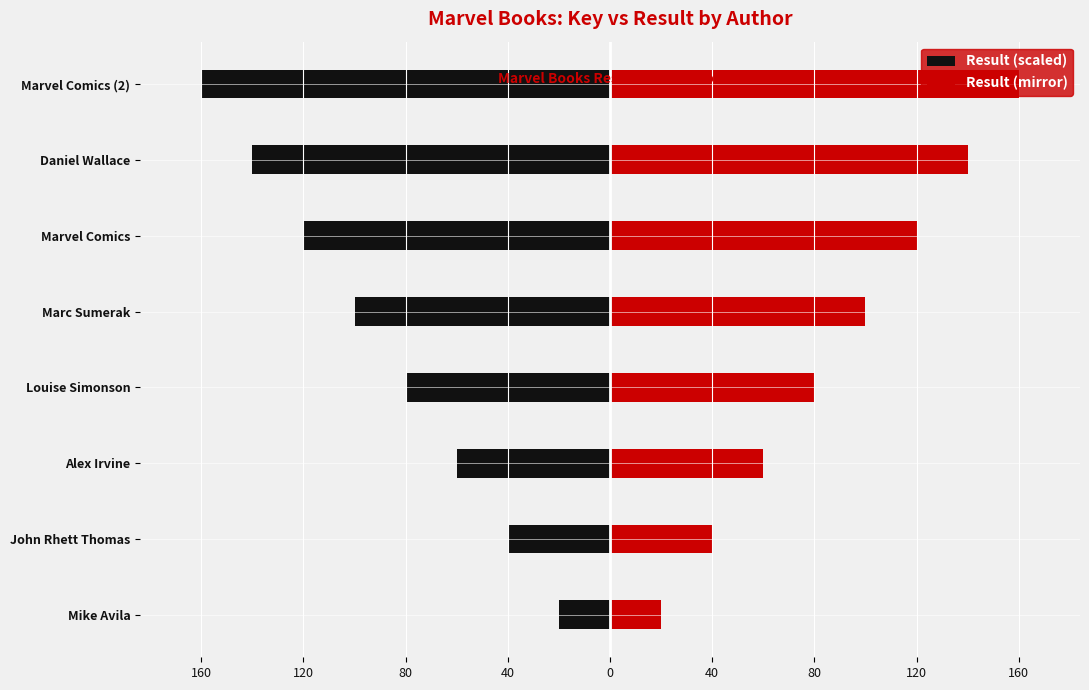

Reading left to right, extract all data points from this chart.

Result (scaled): -20	-40	-60	-80	-100	-120	-140	-160
Result (mirror): 20	40	60	80	100	120	140	160